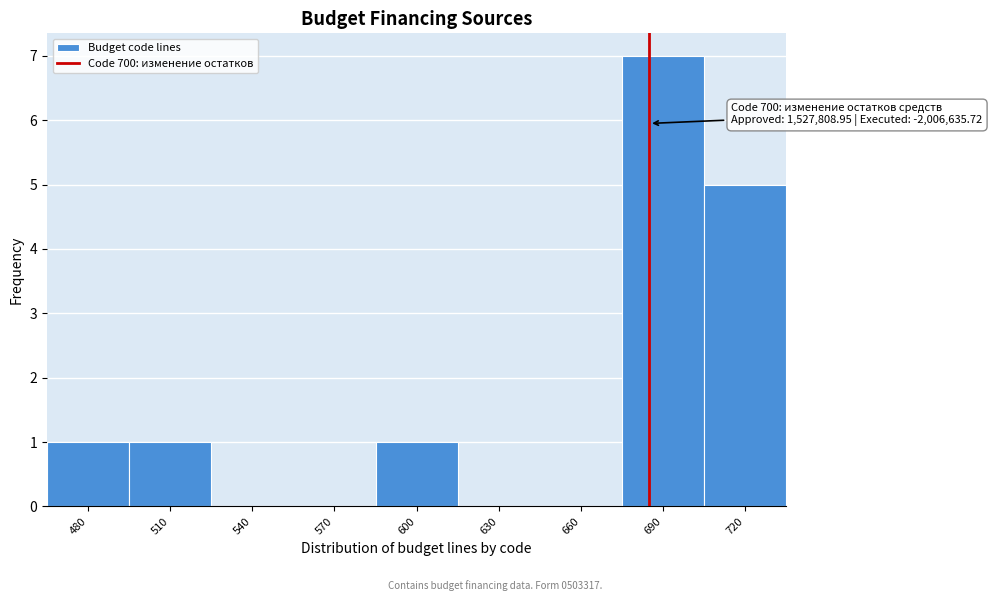

Reading right to left, extract all data points from this chart.

720=5	690=7	660=0	630=0	600=1	570=0	540=0	510=1	480=1